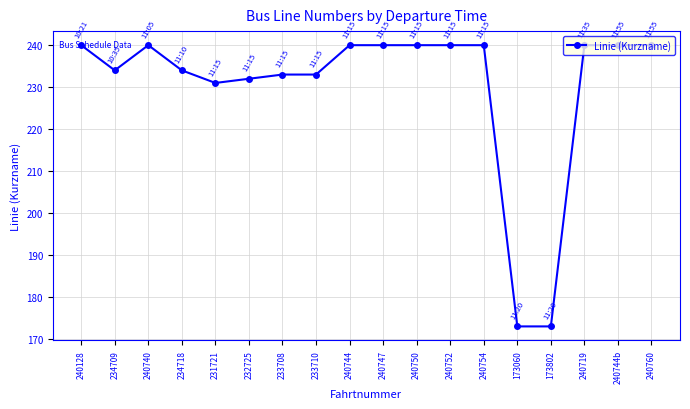

Where is the data nearest to the value 206?

231721